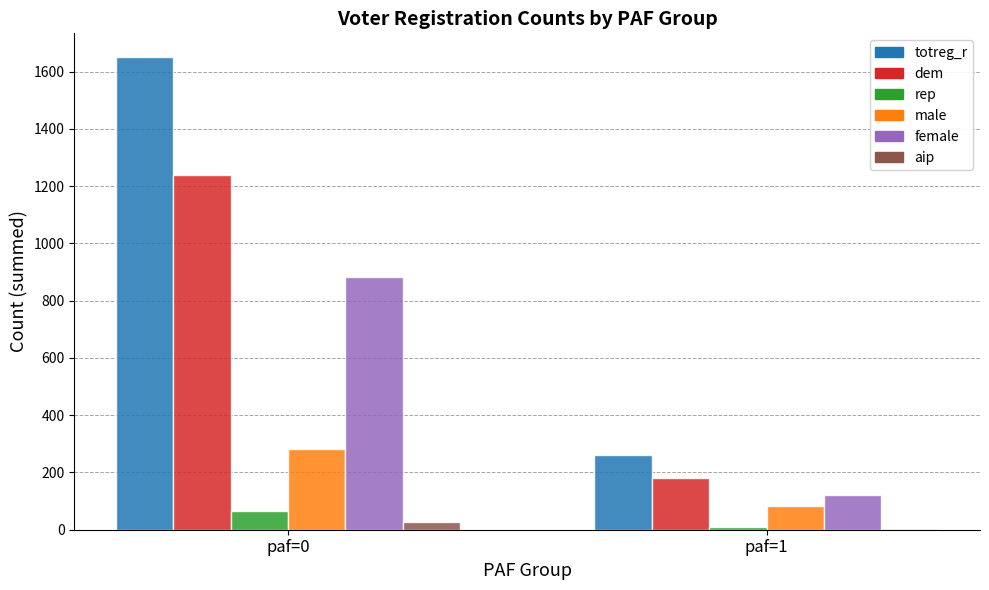

The value of male at paf=0 is 388. True or false?

False